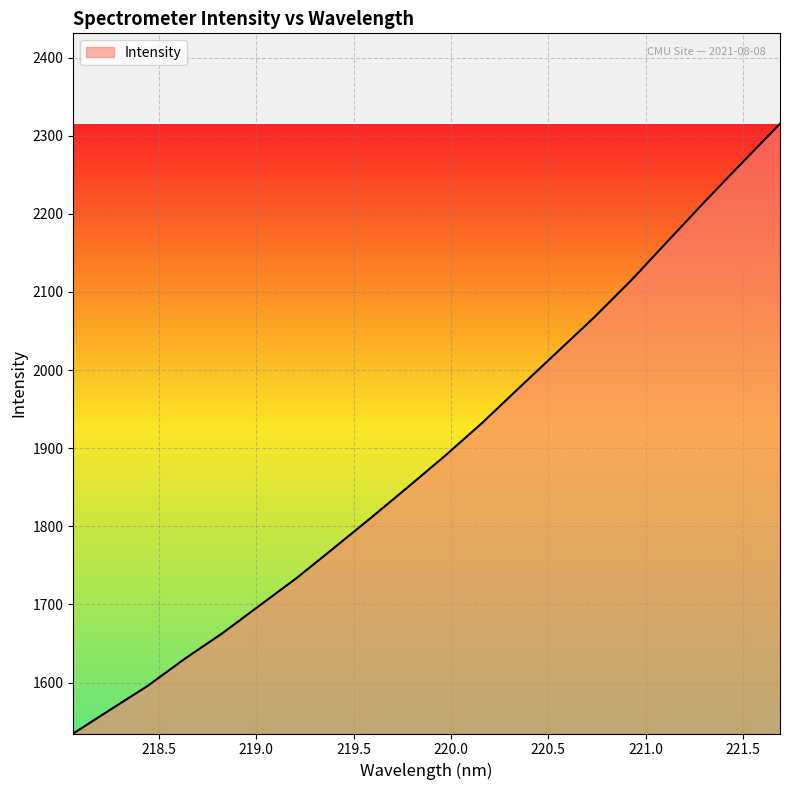

Reading left to right, transcribe all the data shown in this chart.

1534.8	1565.4	1595.8	1630.6	1663.0	1698.4	1733.8	1772.2	1811.0	1850.5	1890.7	1932.9	1978.1	2022.8	2067.5	2115.1	2166.1	2216.9	2266.4	2315.4